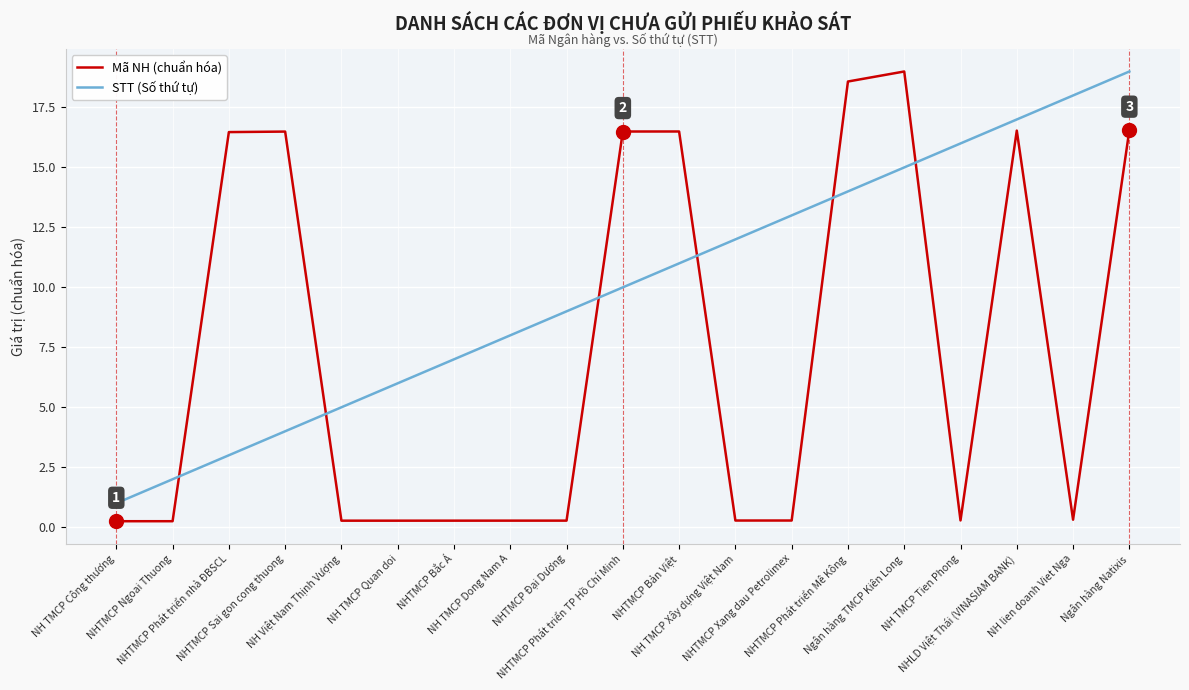

What is the sum of the Mã NH (chuẩn hóa) values at NHTMCP Ngoai Thuong and NH TMCP Tien Phong?

0.5